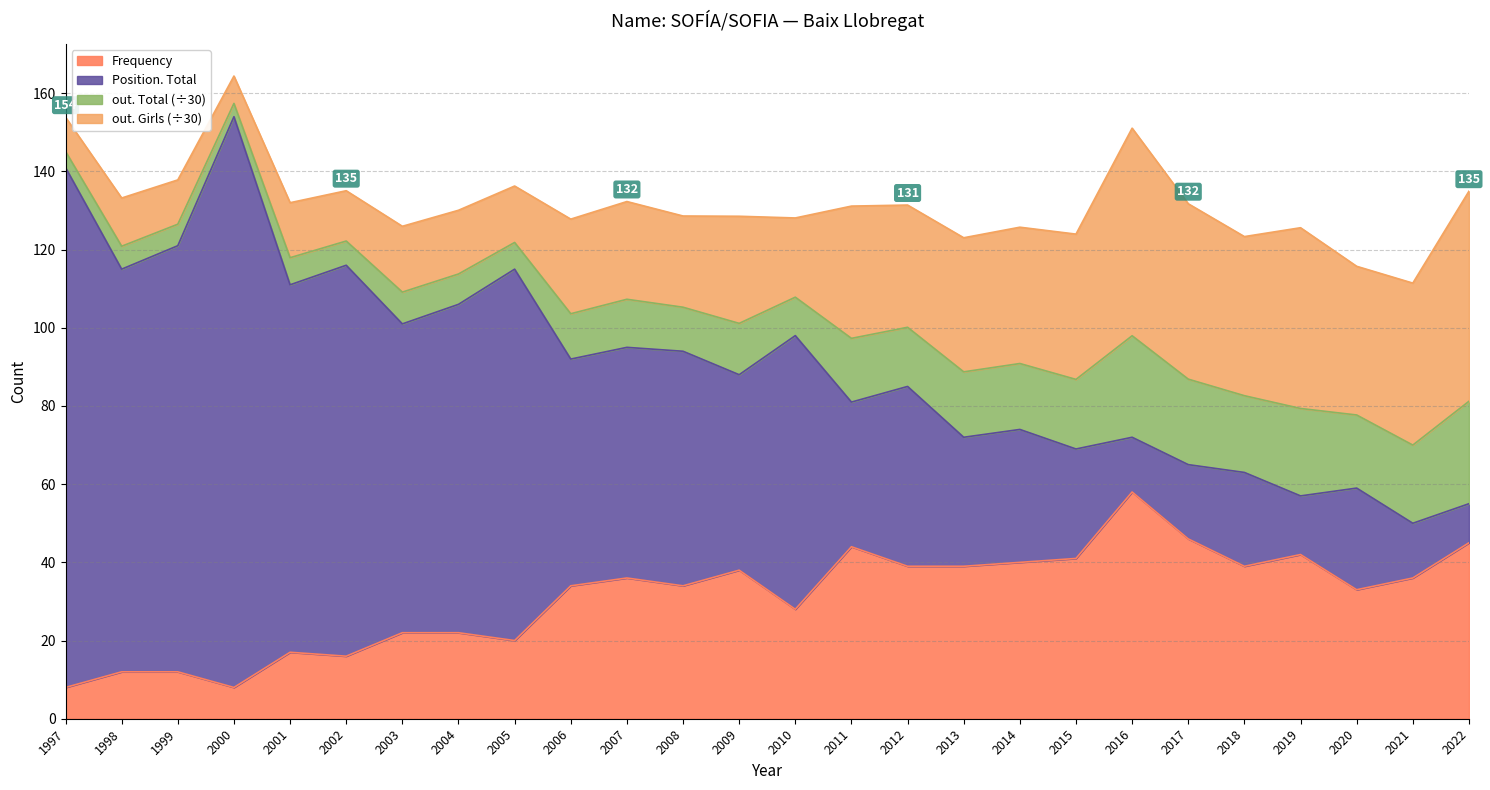

At how many categories does at least one series exceed 57?

23